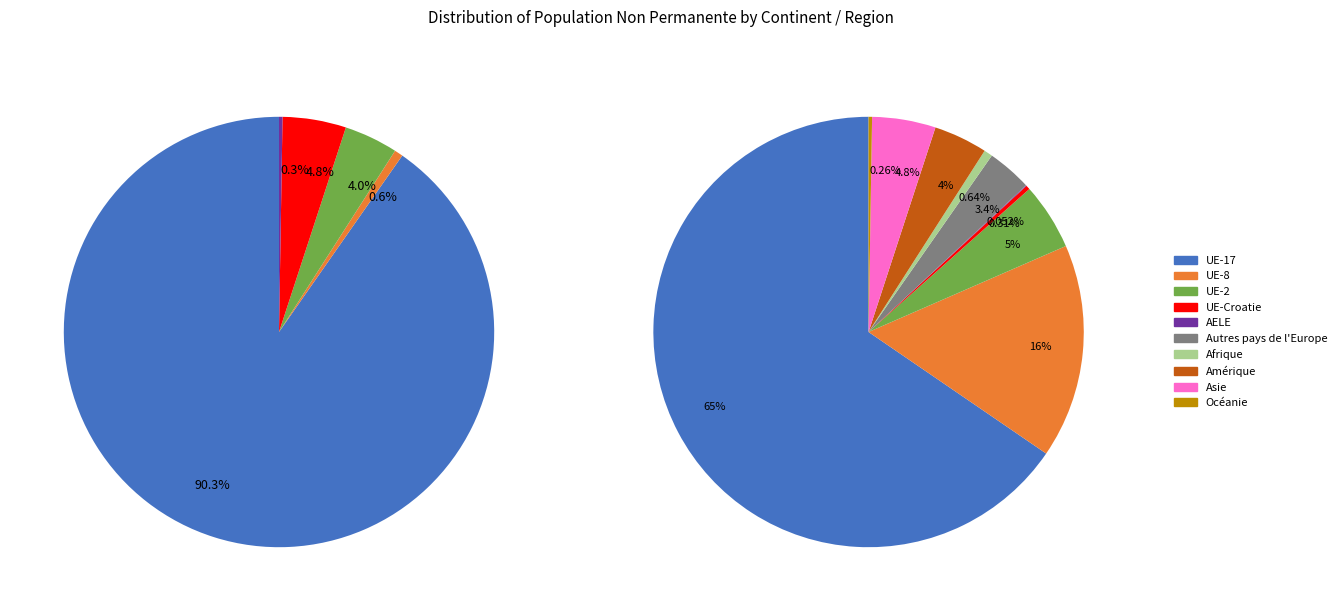

What is the total percentage of Asie and Amérique?

8.8%